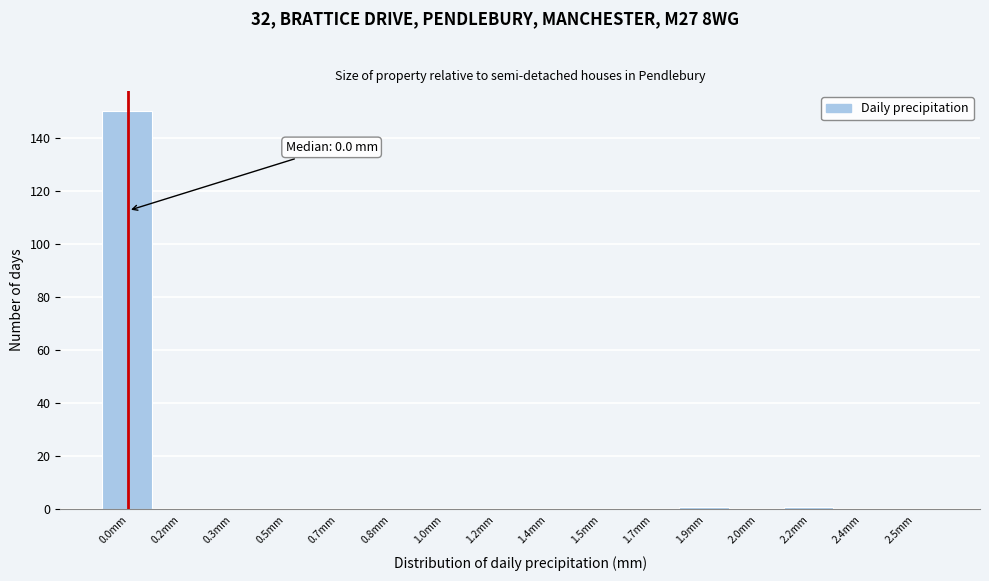

Reading left to right, list all the values displayed in this chart.

0.0mm=150	0.2mm=0	0.3mm=0	0.5mm=0	0.7mm=0	0.8mm=0	1.0mm=0	1.2mm=0	1.4mm=0	1.5mm=0	1.7mm=0	1.9mm=1	2.0mm=0	2.2mm=1	2.4mm=0	2.5mm=0